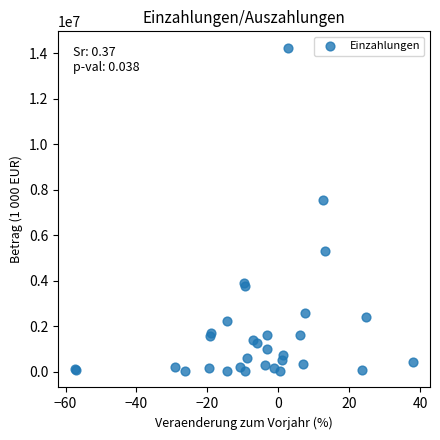

What Y value in the scatter plot is closest to 7138661?

7568187.2